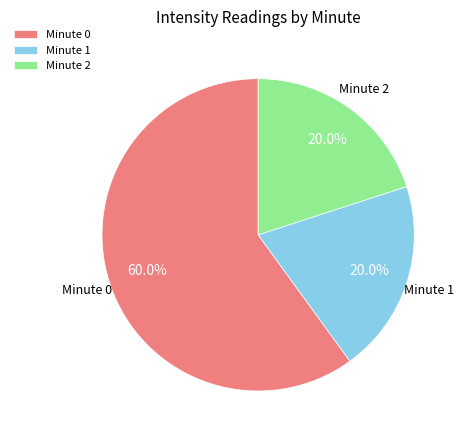

The Minute 1 slice represents 1% of the pie. True or false?

False